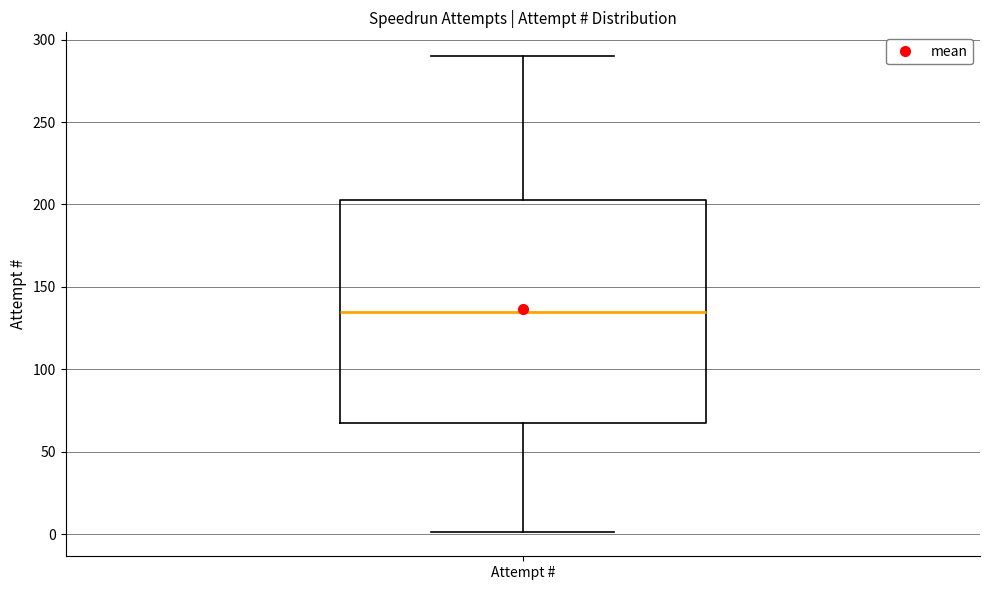

Read this box plot against the y-axis: the position of the median line, the range covered by the box, and the ends of both whiskers. The values are not printed on the chart, so give them approximately, as read against the axis.

median 135, box 70 to 205, whiskers 0 to 290